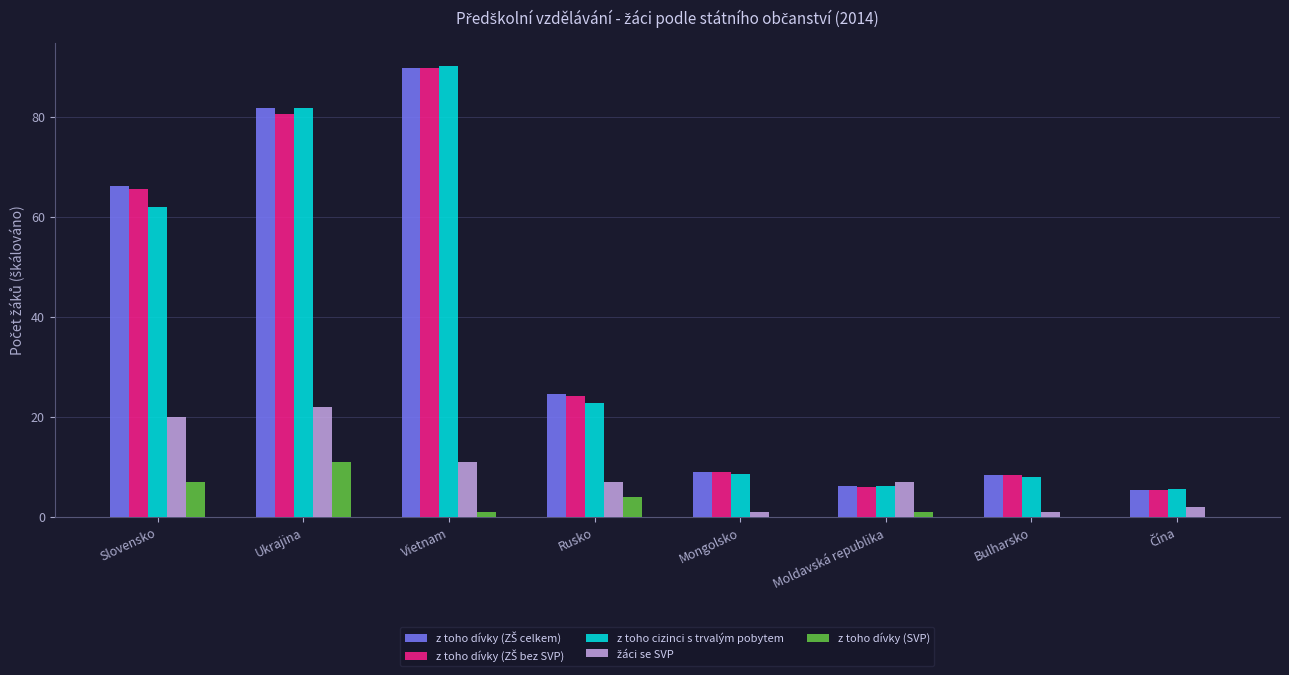

At which category is the sum across all series the highest?

Vietnam